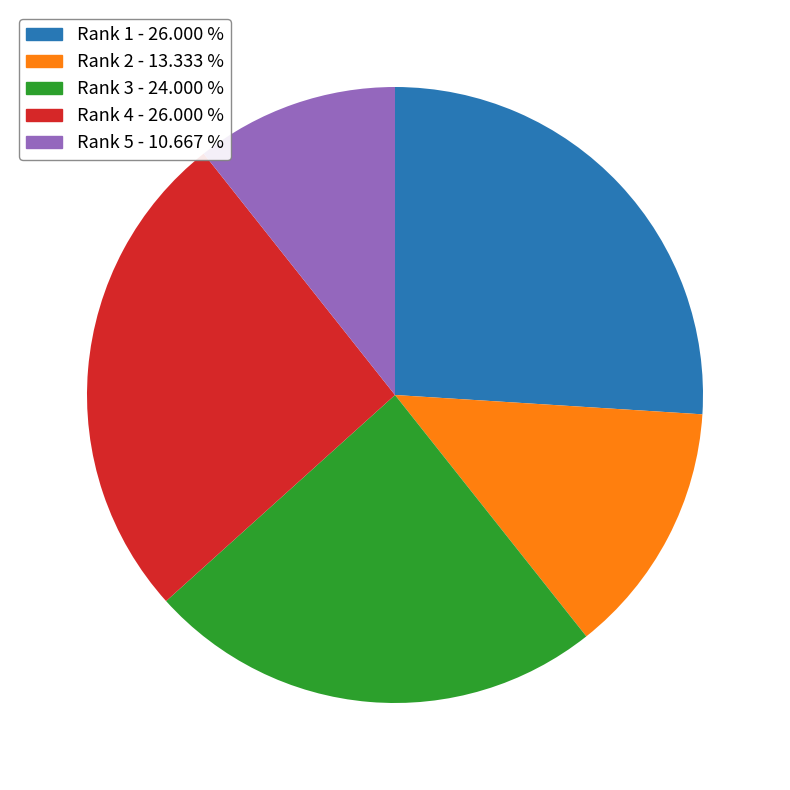

What is the smallest slice in the pie chart?

Rank 5 - 10.667 %